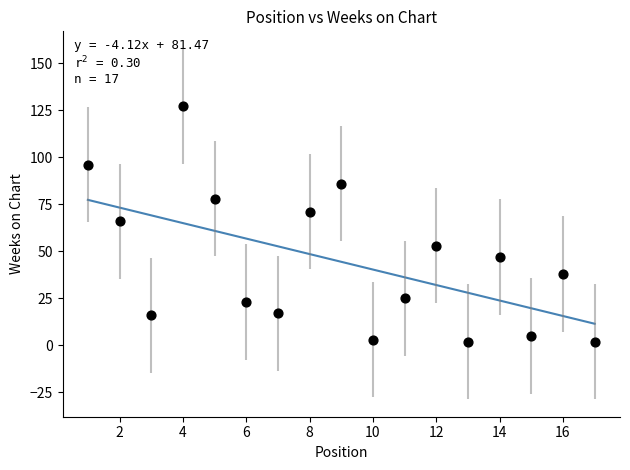

What is the range of X values (max minus min)?

16